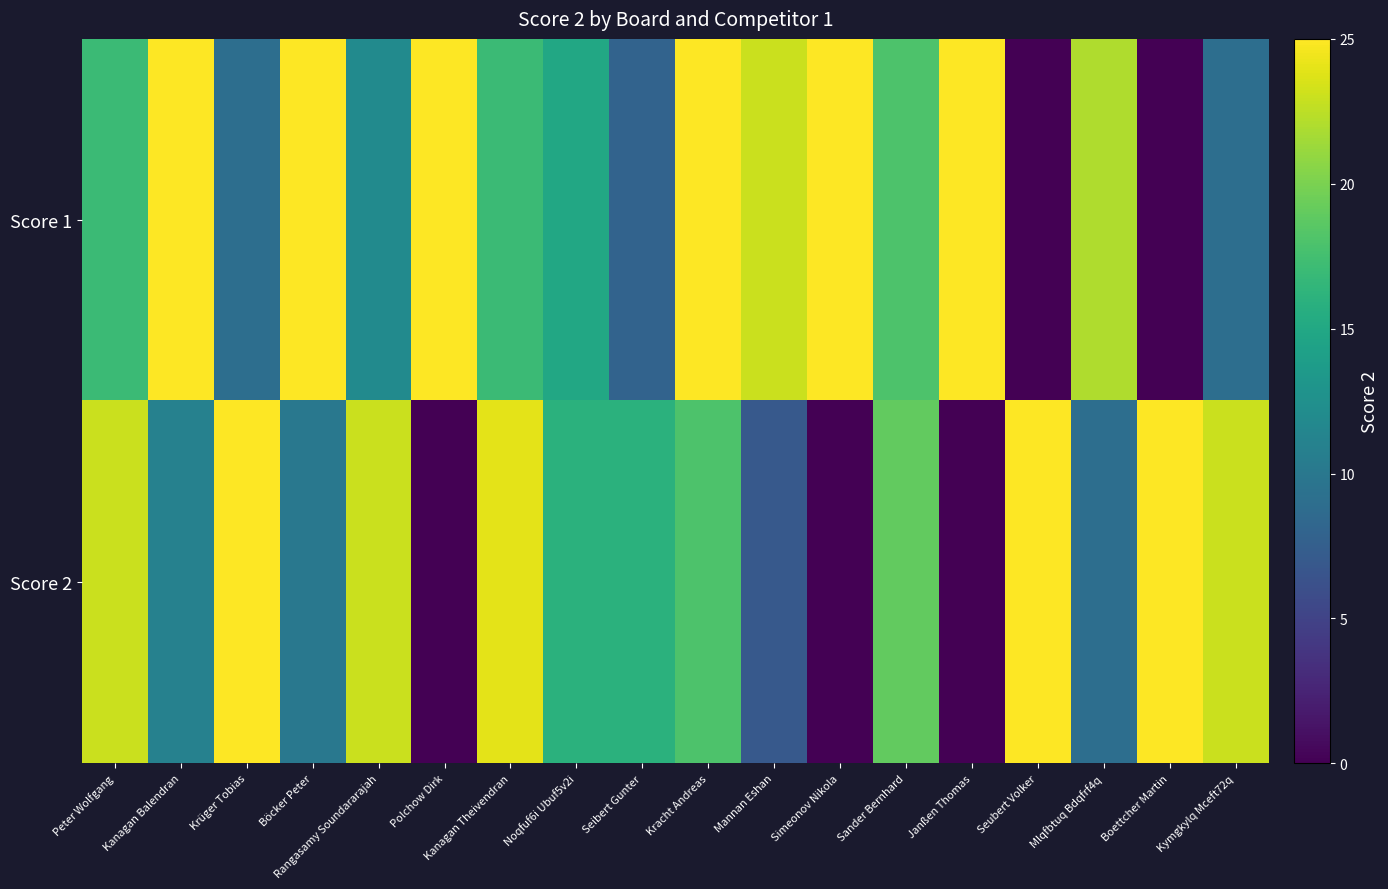

Count the number of categories in the chart.

18